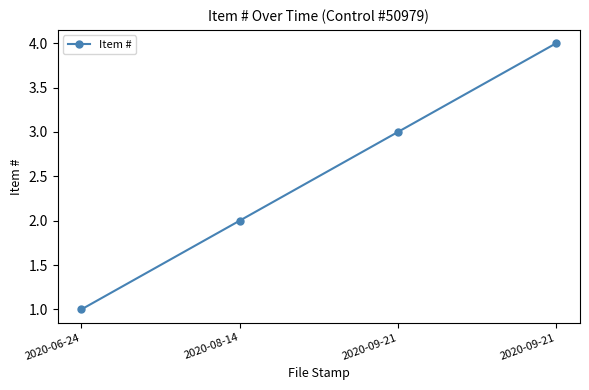

What is the label of the 4th point from the right?

2020-06-24